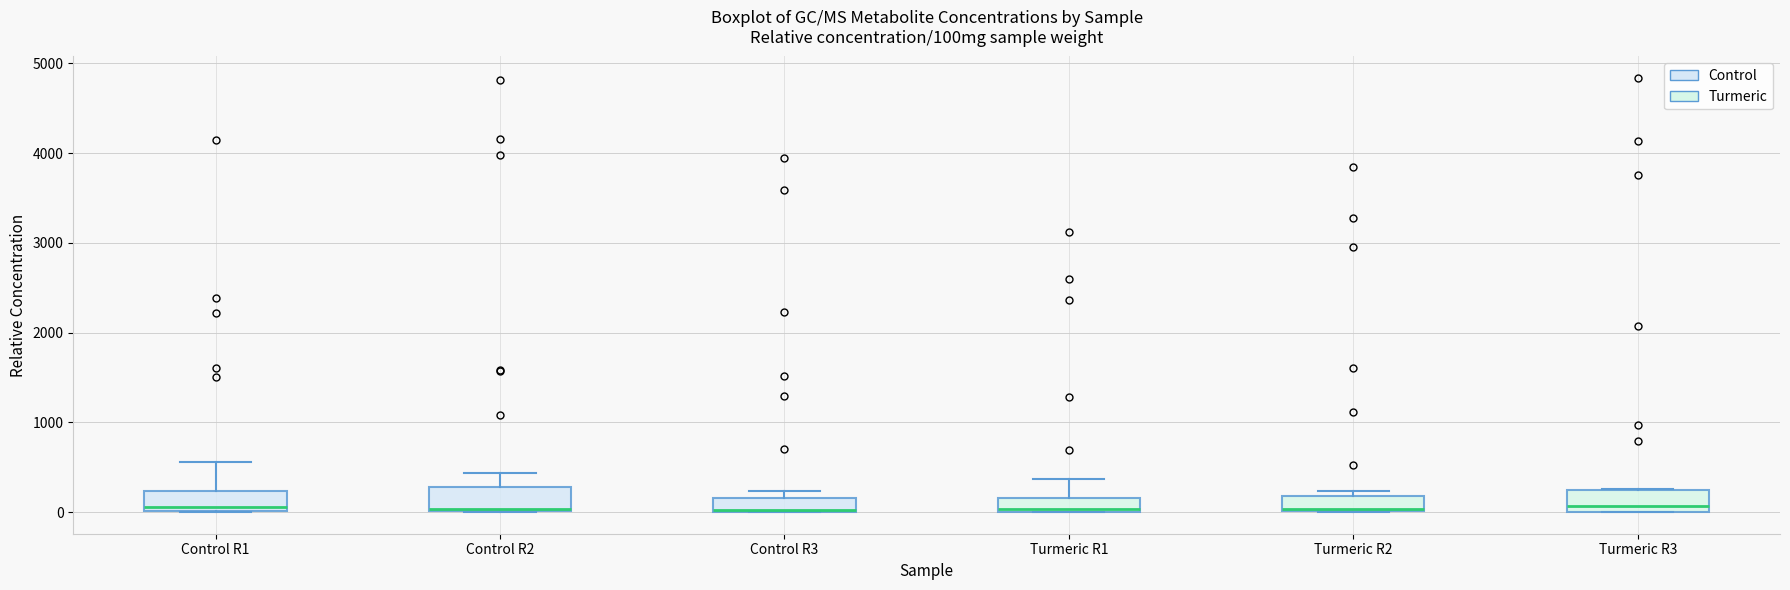

Where does the median line of the box for Turmeric R3 sit on the y-axis? The values are not printed on the chart, so give them approximately, as read against the axis.

100